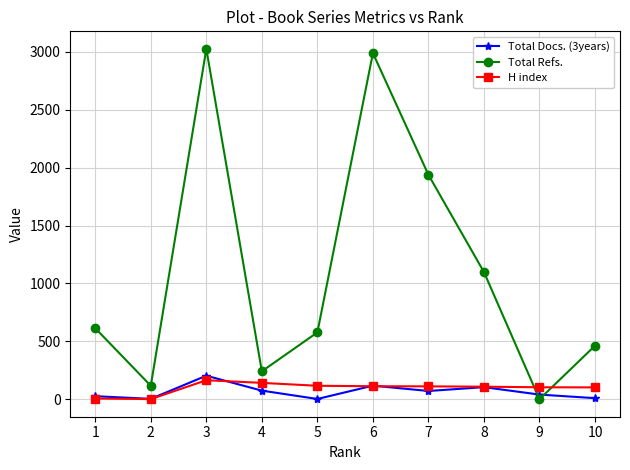

Which has a higher value, 2 or 3?

3